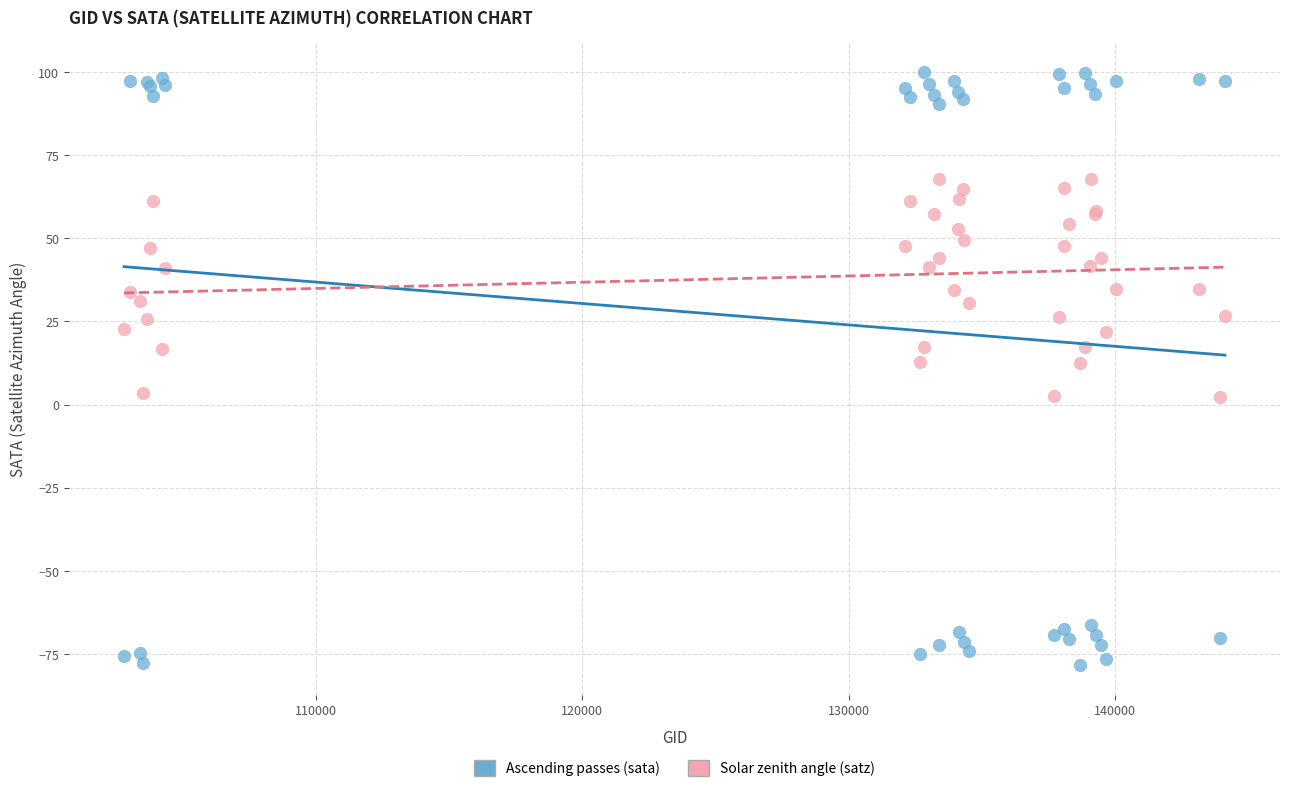

Which series reaches the maximum Y coordinate?

Ascending passes (sata)